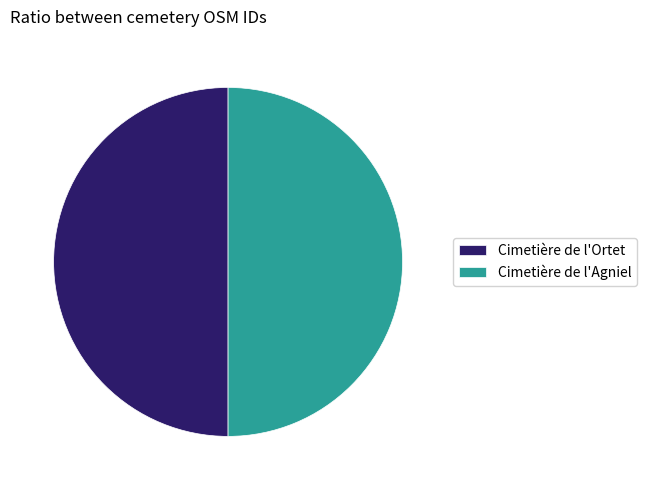

The Cimetière de l'Ortet slice represents 50% of the pie. True or false?

True